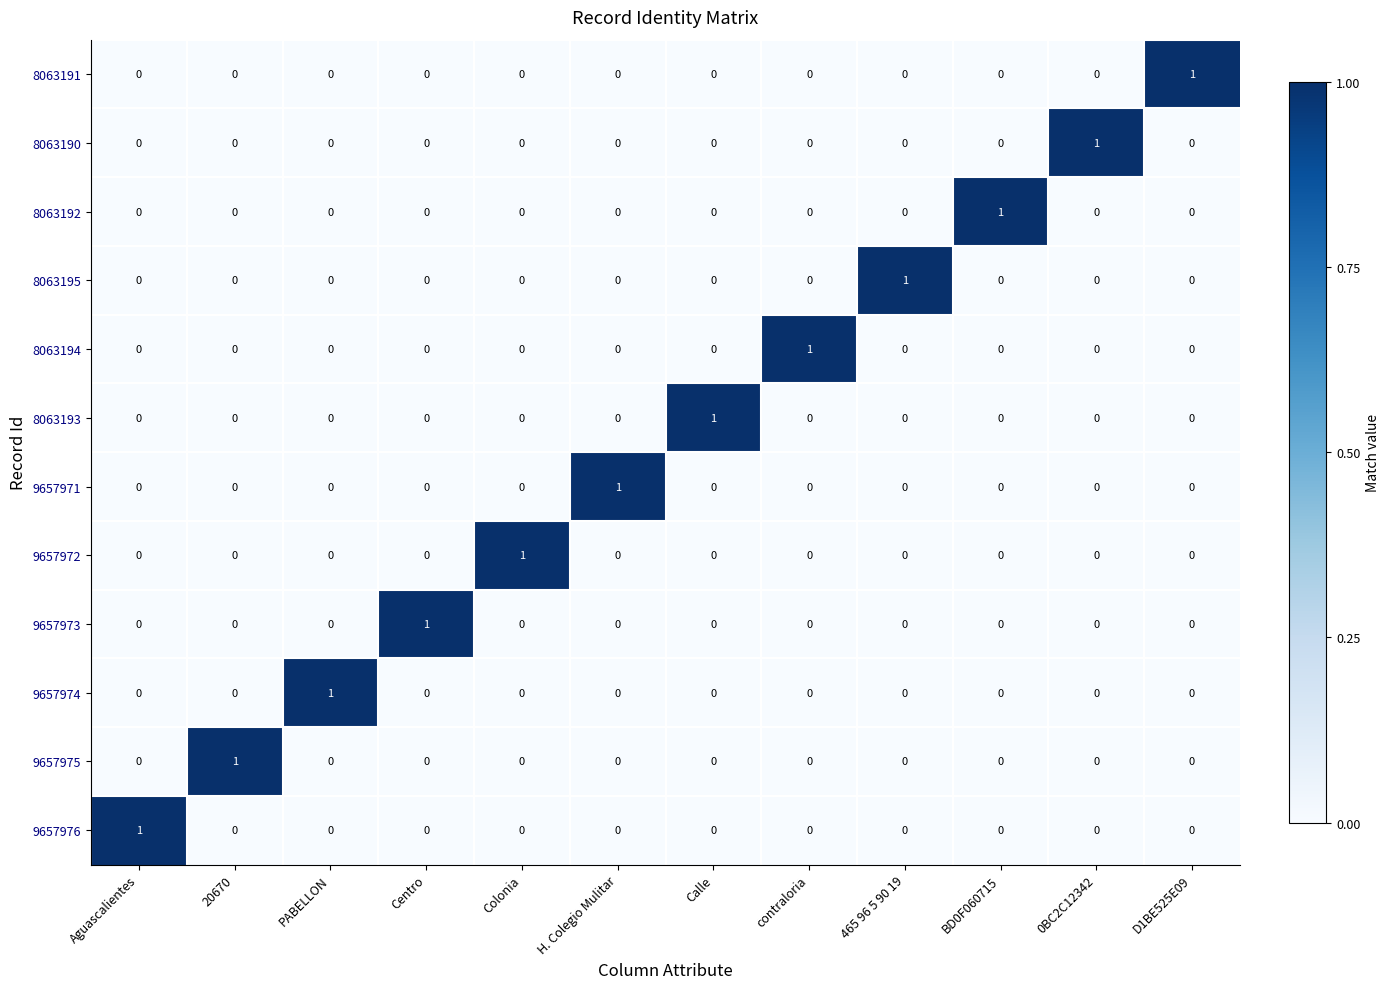

Count the 8063193 values in the range 0 to 1.

12